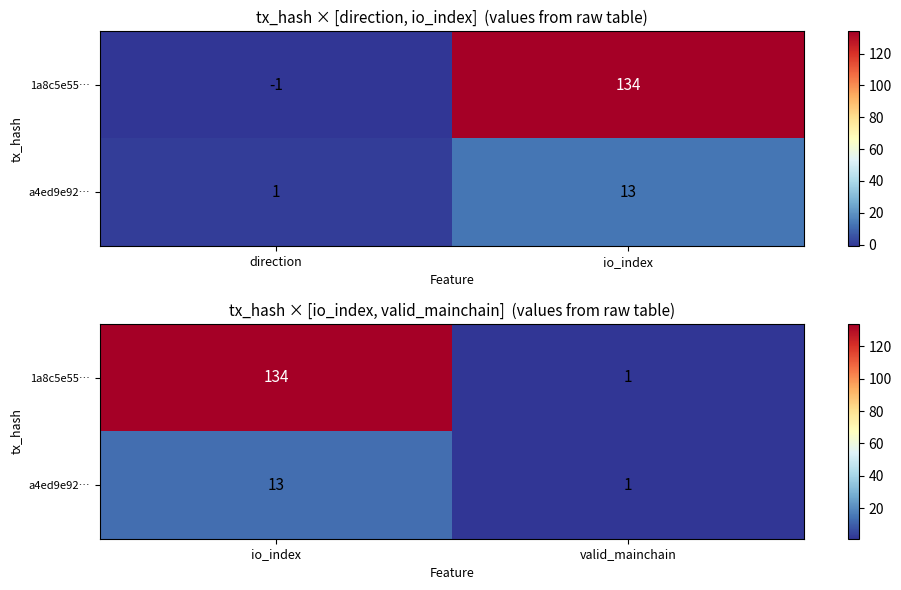

True or false: 1a8c5e55… has a value of 43 at io_index.

False